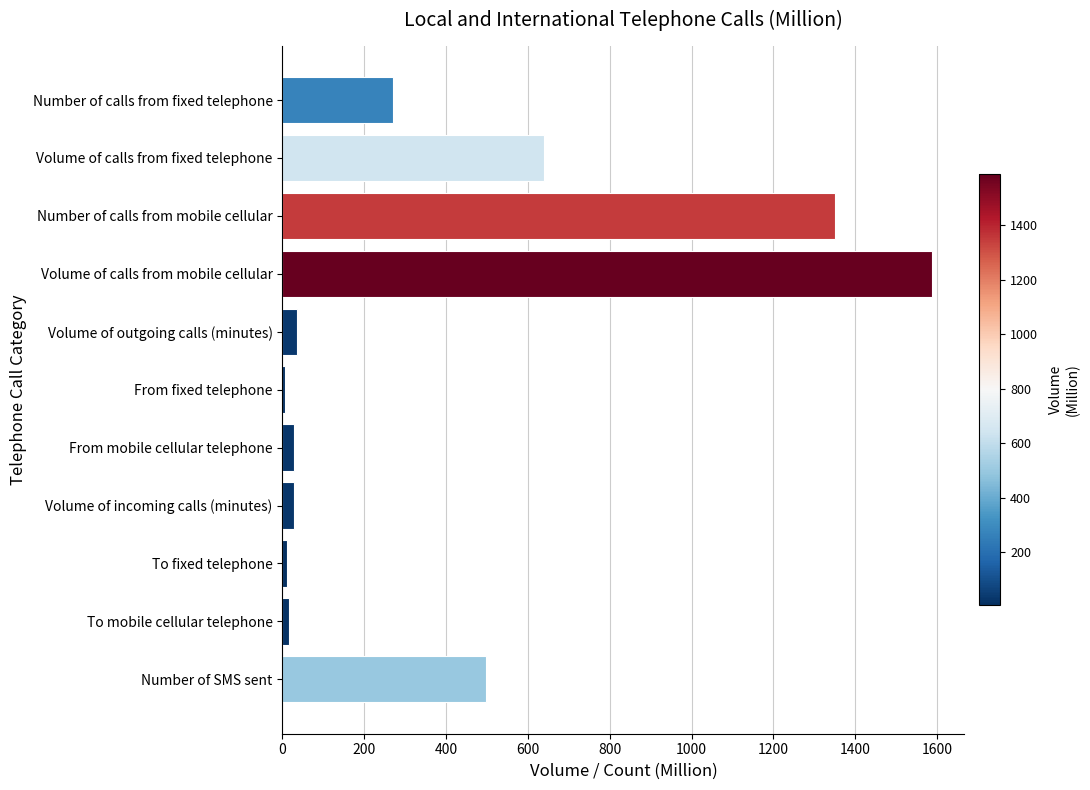

What is the greatest value displayed?

1587.5